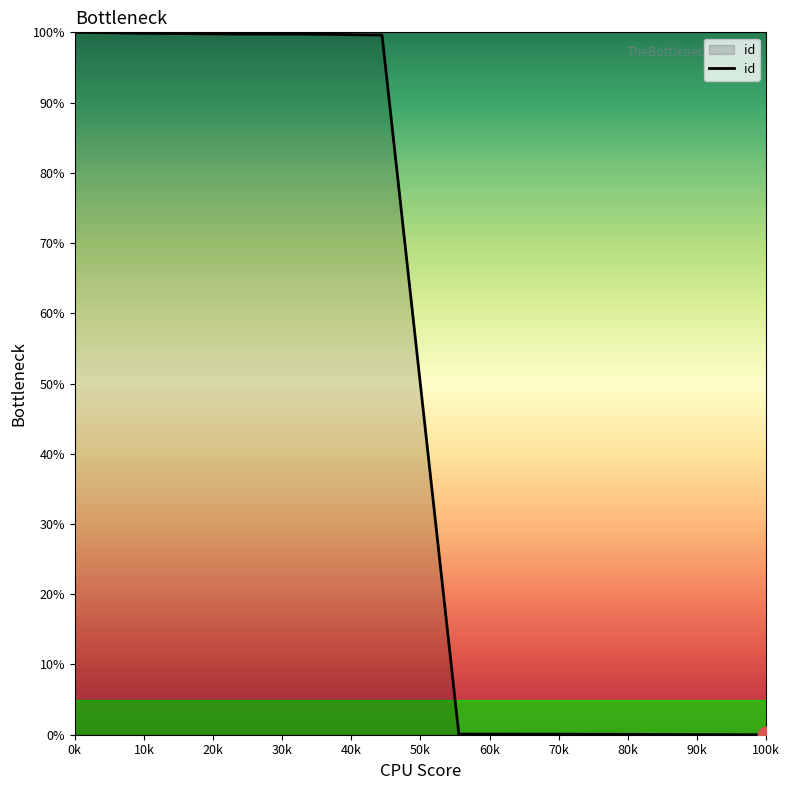

What is the greatest value displayed?

100.0